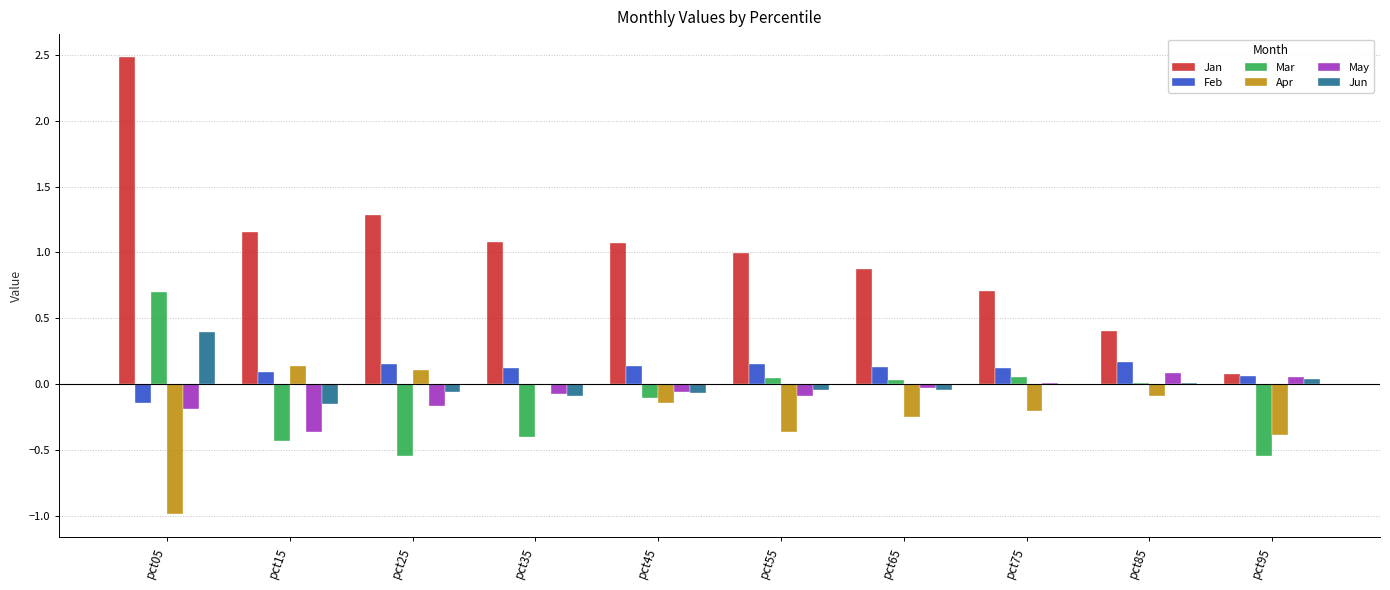

Read the Apr value at pct05.

-1.0